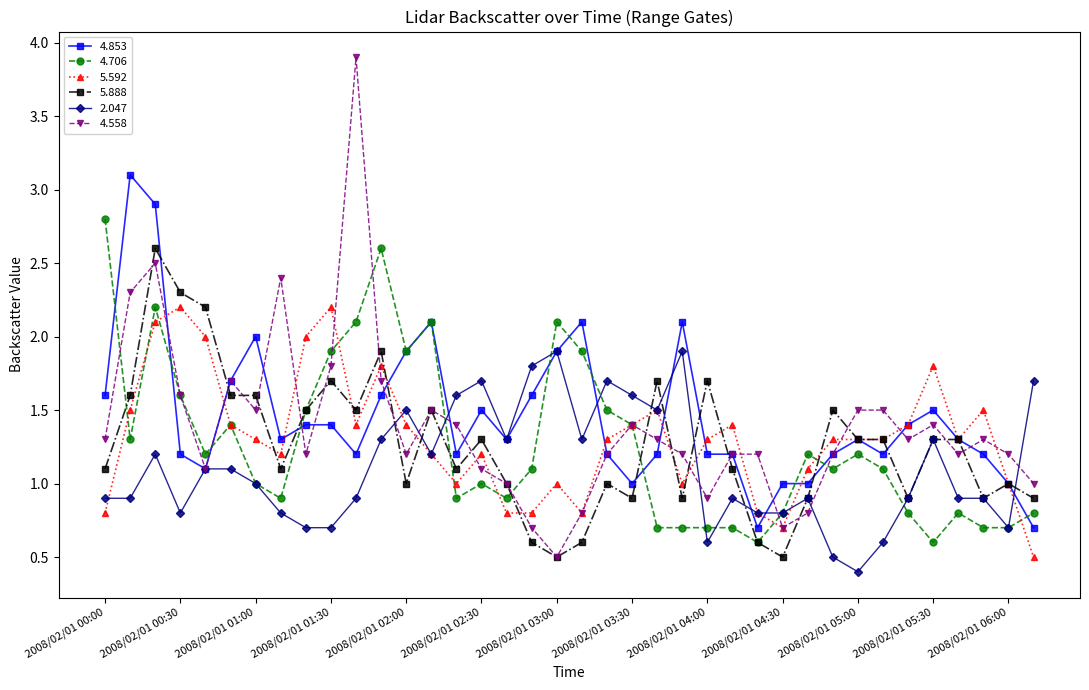

What is the value of the 2.047 point at the 34th from the left?

1.3